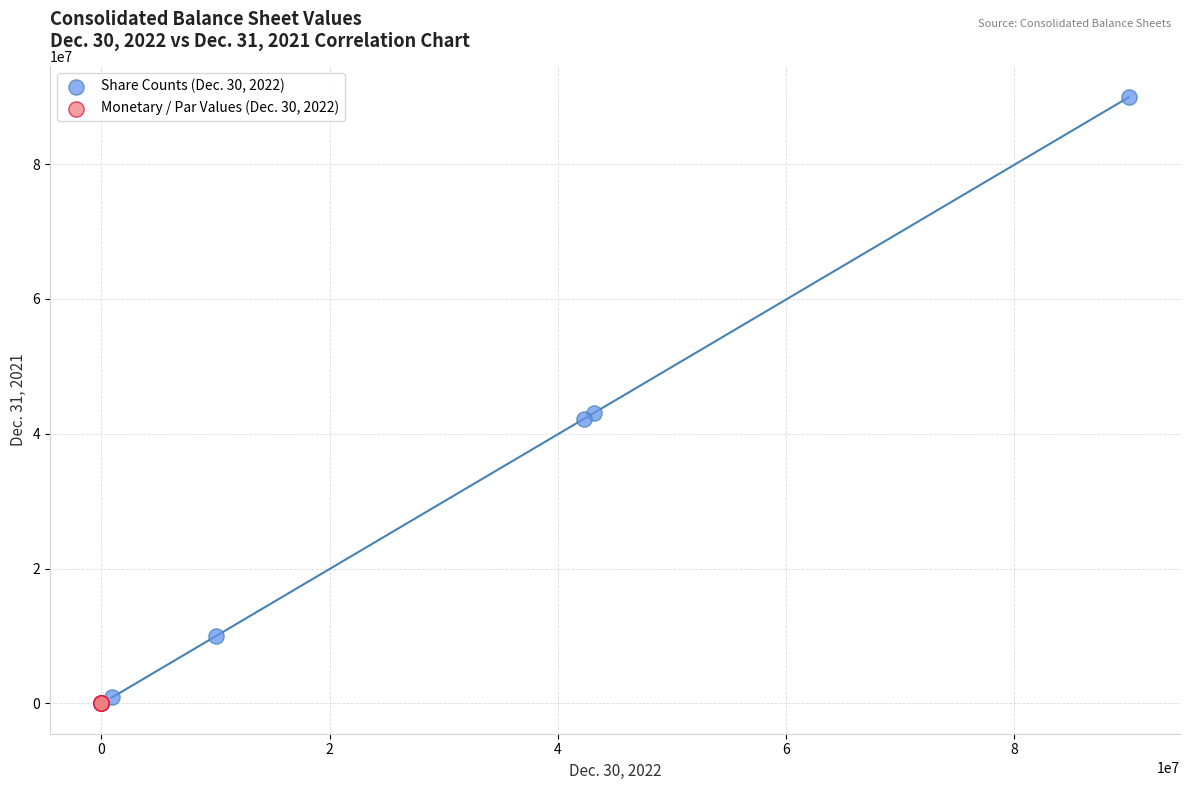

What are all the series names shown in the legend?

Share Counts (Dec. 30, 2022), Monetary / Par Values (Dec. 30, 2022)